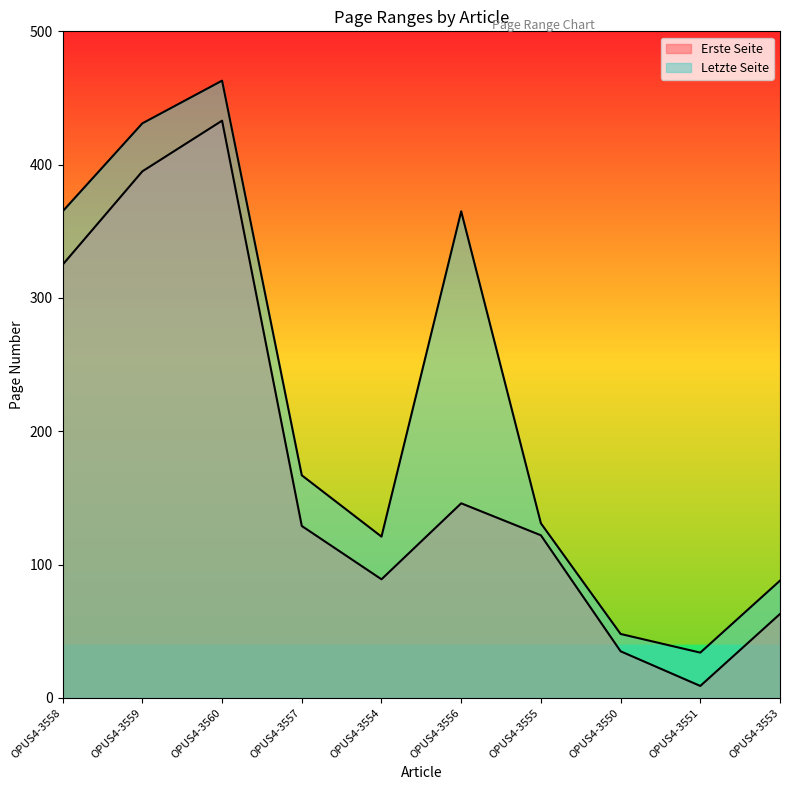

True or false: Letzte Seite and Erste Seite intersect in this chart.

False